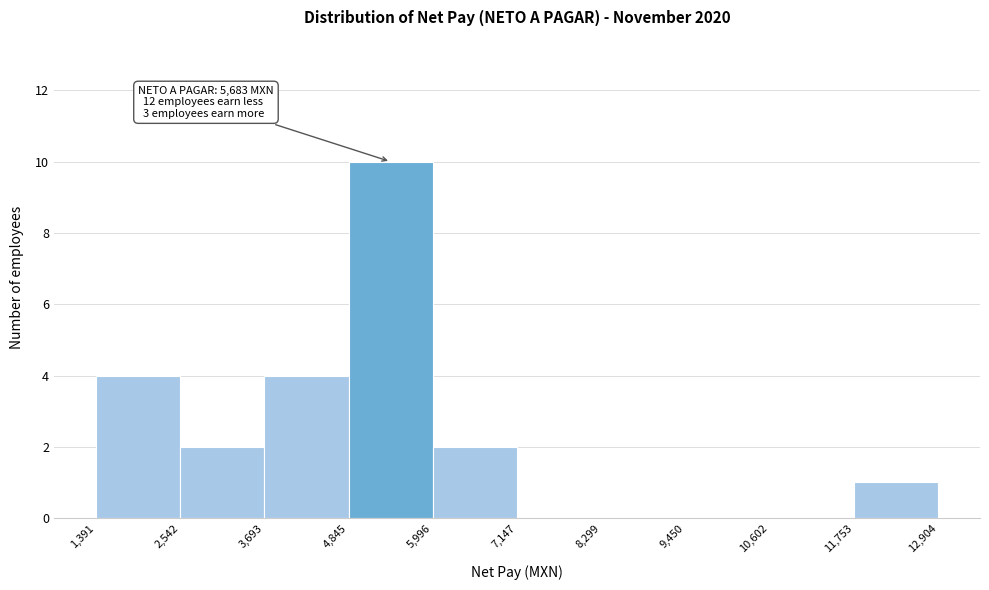

Over which range of the x-axis is the bar tallest?

4,845 to 5,996